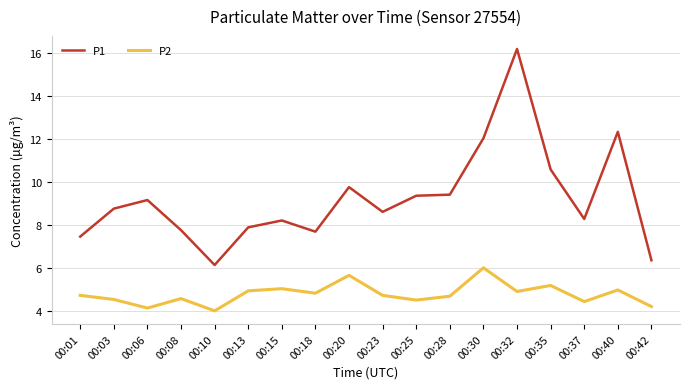

Rank the series by their maximum value, from lowest to highest.

P2, P1